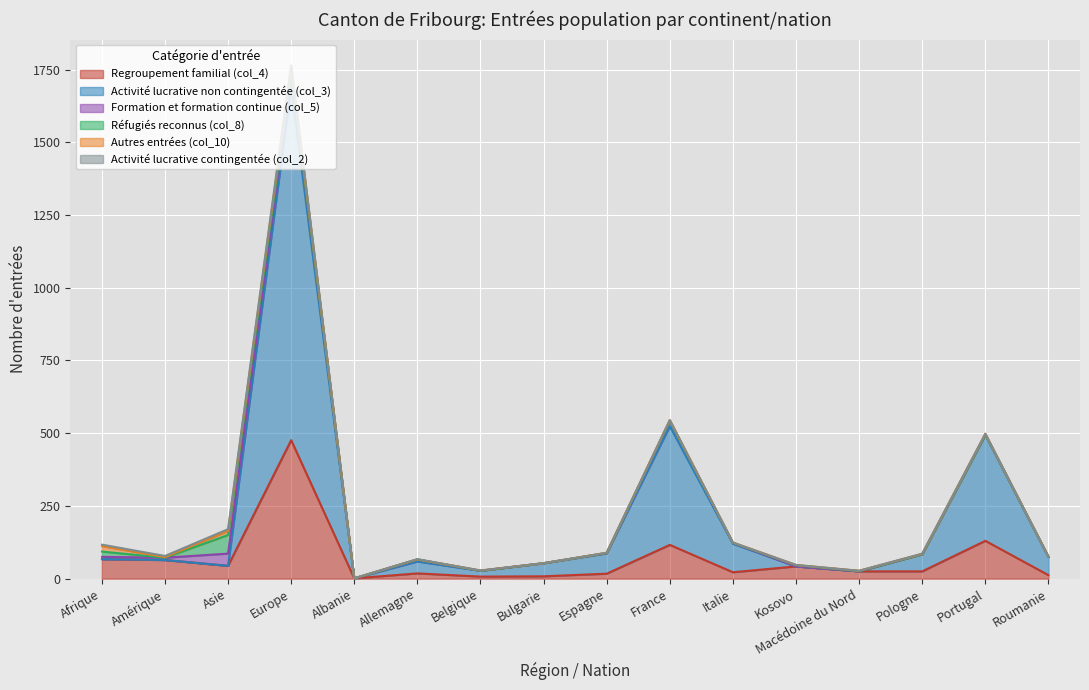

Reading left to right, list all the values displayed in this chart.

Regroupement familial (col_4): Afrique=67	Amérique=64	Asie=44	Europe=476	Albanie=1	Allemagne=18	Belgique=7	Bulgarie=8	Espagne=17	France=116	Italie=22	Kosovo=42	Macédoine du Nord=25	Pologne=25	Portugal=130	Roumanie=12
Activité lucrative non contingentée (col_3): Afrique=0	Amérique=0	Asie=0	Europe=1215	Albanie=0	Allemagne=41	Belgique=20	Bulgarie=45	Espagne=70	France=408	Italie=98	Kosovo=0	Macédoine du Nord=0	Pologne=59	Portugal=365	Roumanie=62
Formation et formation continue (col_5): Afrique=8	Amérique=8	Asie=42	Europe=44	Albanie=0	Allemagne=7	Belgique=0	Bulgarie=0	Espagne=1	France=18	Italie=3	Kosovo=0	Macédoine du Nord=1	Pologne=0	Portugal=0	Roumanie=1
Réfugiés reconnus (col_8): Afrique=18	Amérique=0	Asie=64	Europe=6	Albanie=0	Allemagne=0	Belgique=0	Bulgarie=0	Espagne=0	France=0	Italie=0	Kosovo=4	Macédoine du Nord=0	Pologne=0	Portugal=0	Roumanie=0
Autres entrées (col_10): Afrique=19	Amérique=2	Asie=14	Europe=16	Albanie=0	Allemagne=0	Belgique=1	Bulgarie=0	Espagne=1	France=3	Italie=1	Kosovo=1	Macédoine du Nord=1	Pologne=1	Portugal=3	Roumanie=1
Activité lucrative contingentée (col_2): Afrique=5	Amérique=4	Asie=6	Europe=8	Albanie=0	Allemagne=1	Belgique=0	Bulgarie=0	Espagne=0	France=0	Italie=0	Kosovo=0	Macédoine du Nord=0	Pologne=1	Portugal=0	Roumanie=0